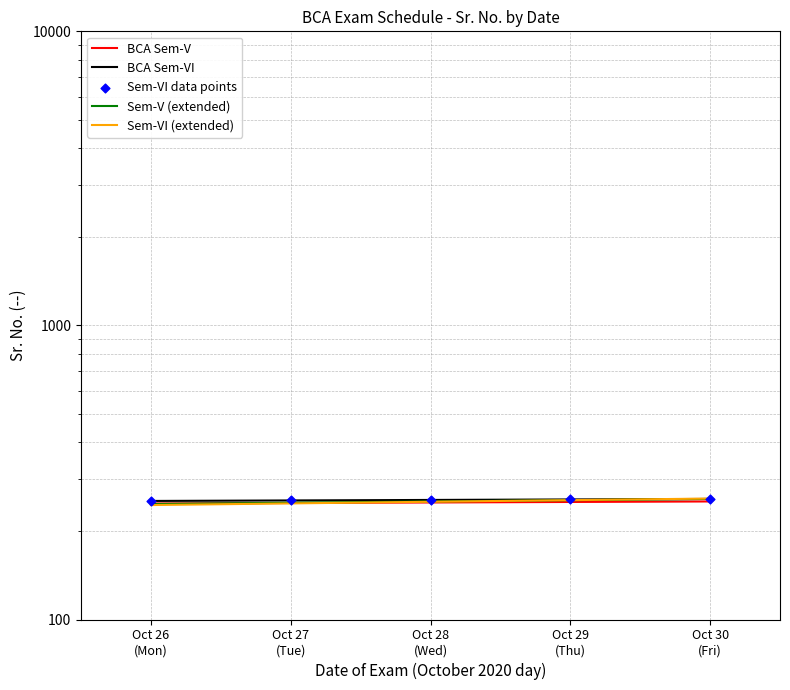

What is the total value across all series at Oct 28 (Wed)?

505